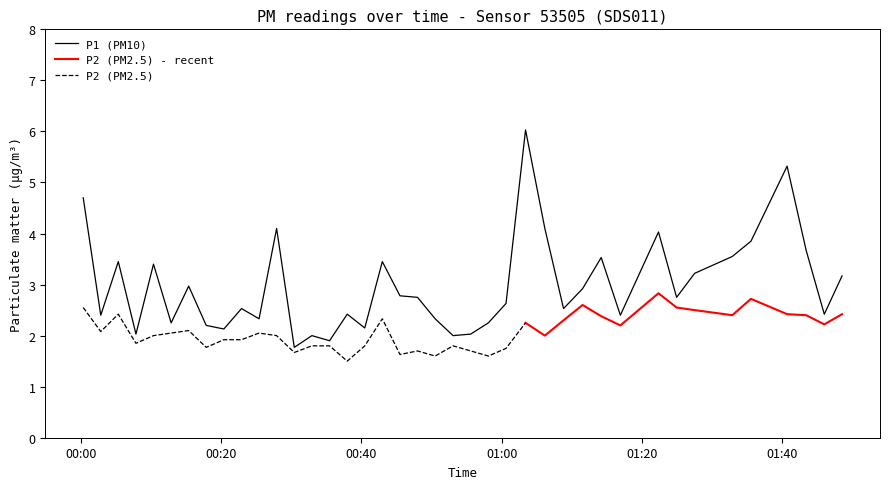

How many data points are less than 2?

2